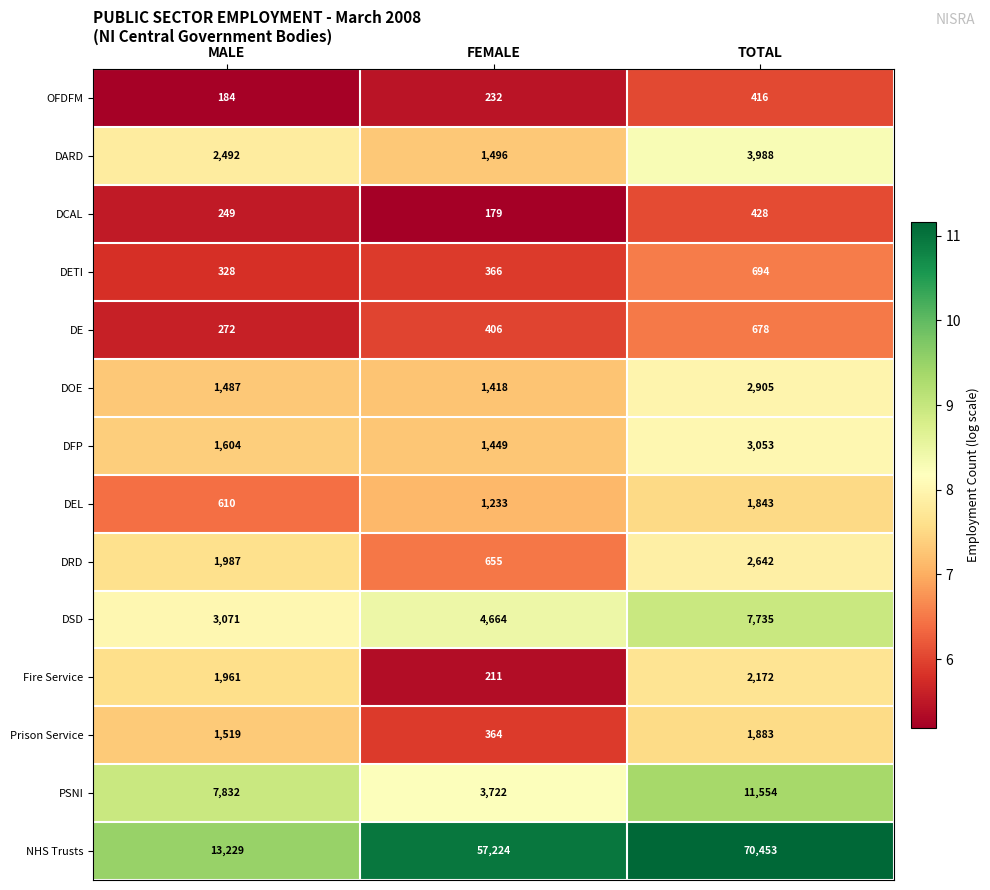

List the series in order of their peak value, highest first.

NHS Trusts, PSNI, DSD, DARD, DFP, DOE, DRD, Fire Service, Prison Service, DEL, DETI, DE, DCAL, OFDFM